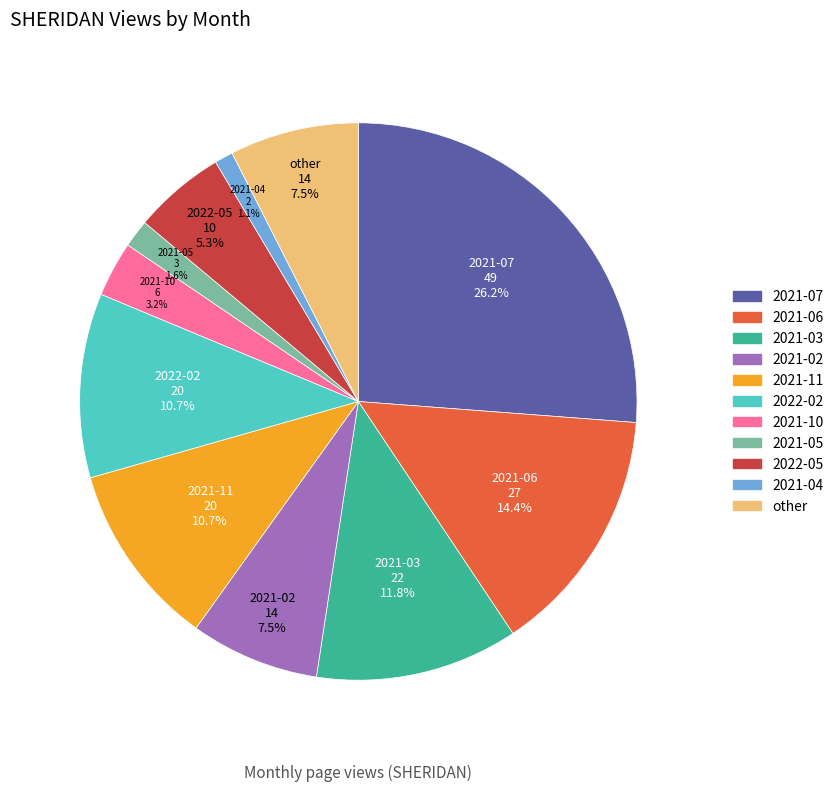

Does any single category account for the majority?

No